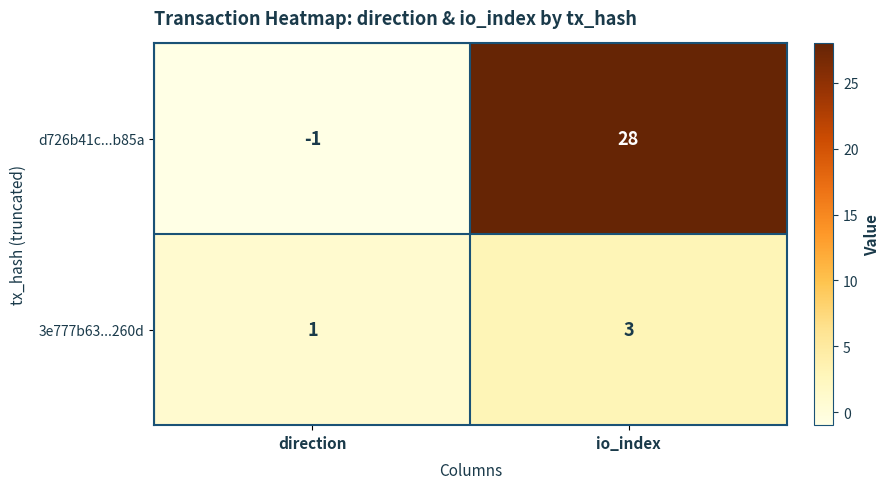

Between direction and io_index, which series saw the biggest shift?

d726b41c...b85a